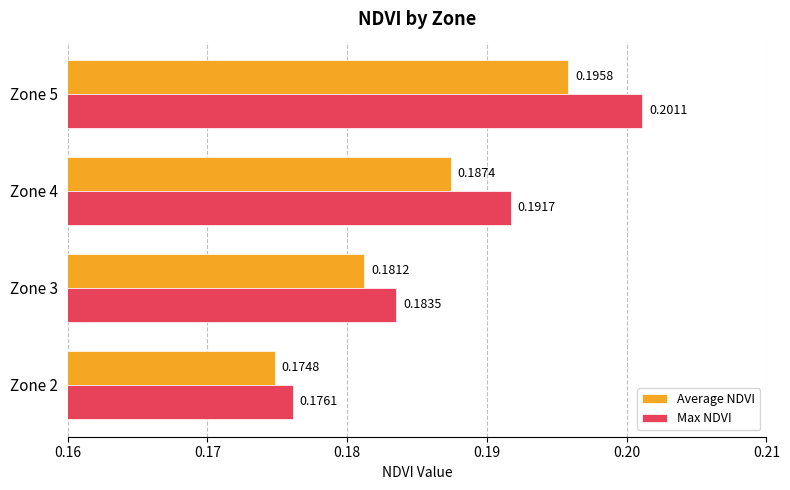

Which series changed the most between Zone 4 and Zone 5?

Max NDVI